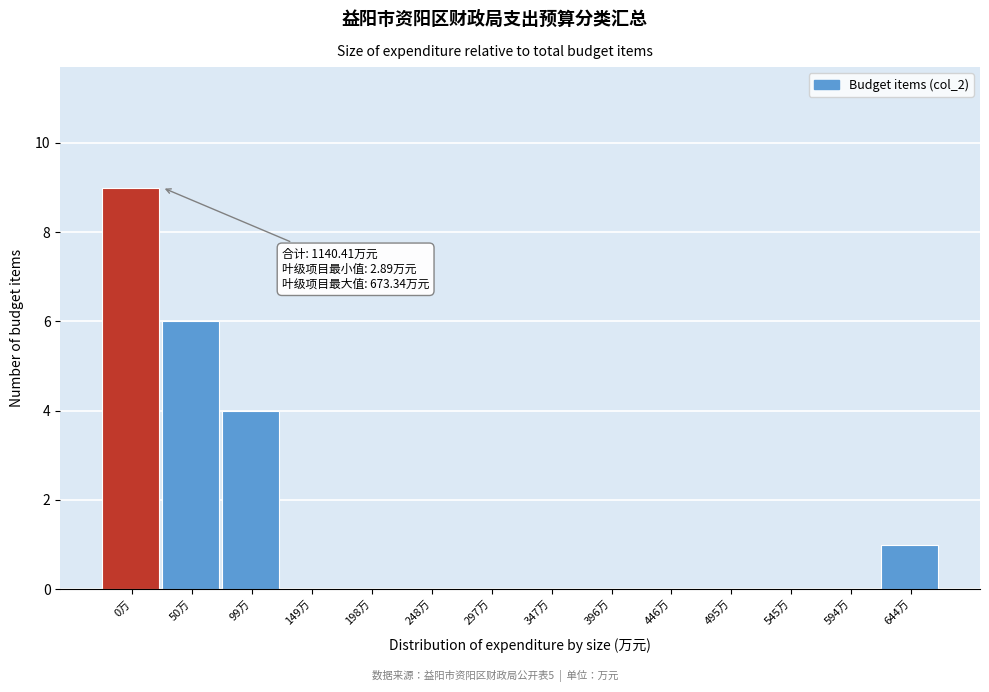

Reading left to right, transcribe all the data shown in this chart.

0万=9	50万=6	99万=4	149万=0	198万=0	248万=0	297万=0	347万=0	396万=0	446万=0	495万=0	545万=0	594万=0	644万=1